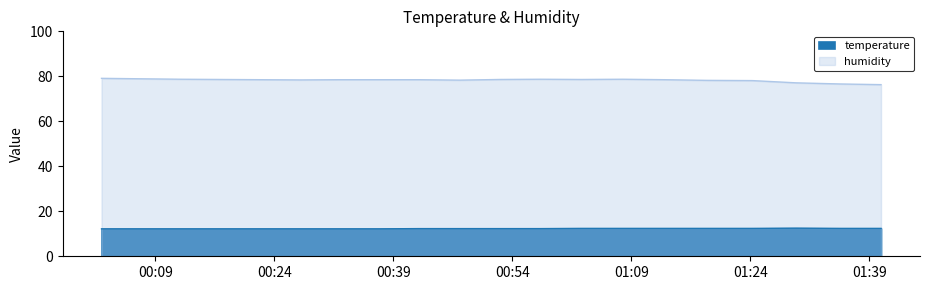

Does the chart display data point markers on the line(s)?

No